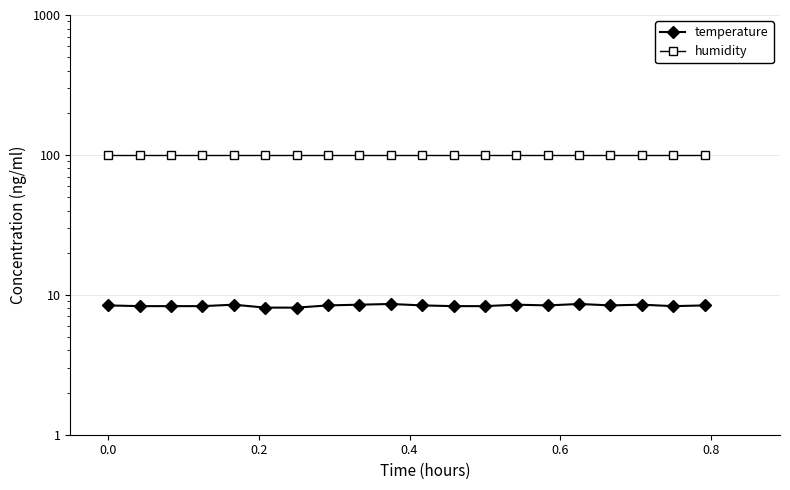

True or false: temperature and humidity intersect in this chart.

False